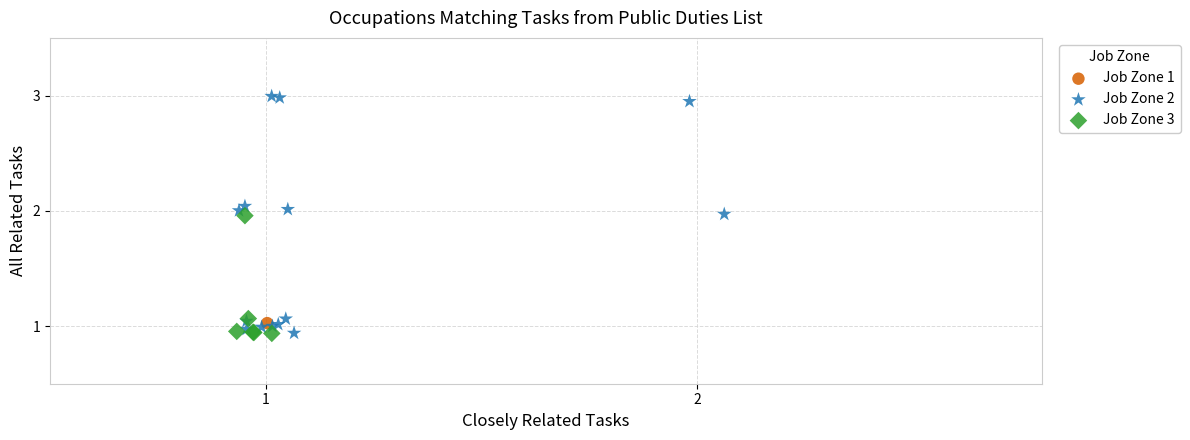

Which series contains the highest Y value?

Job Zone 2